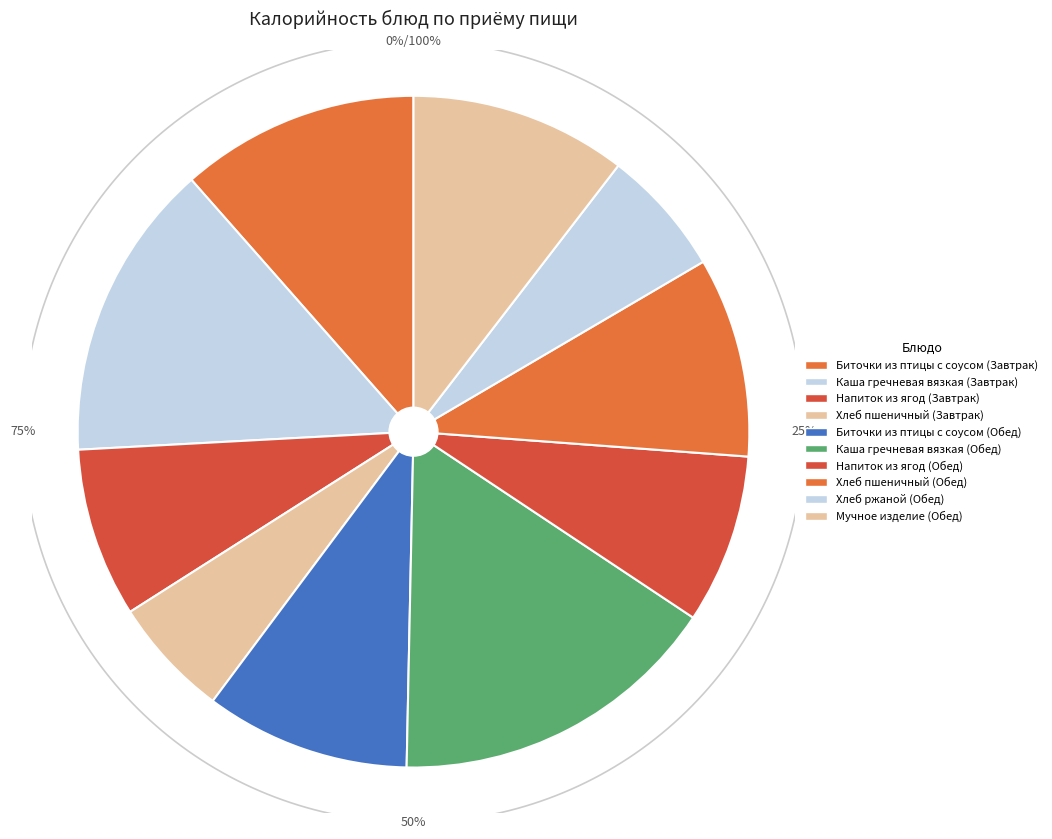

Which category has the biggest portion of the pie?

Каша гречневая вязкая (Обед)